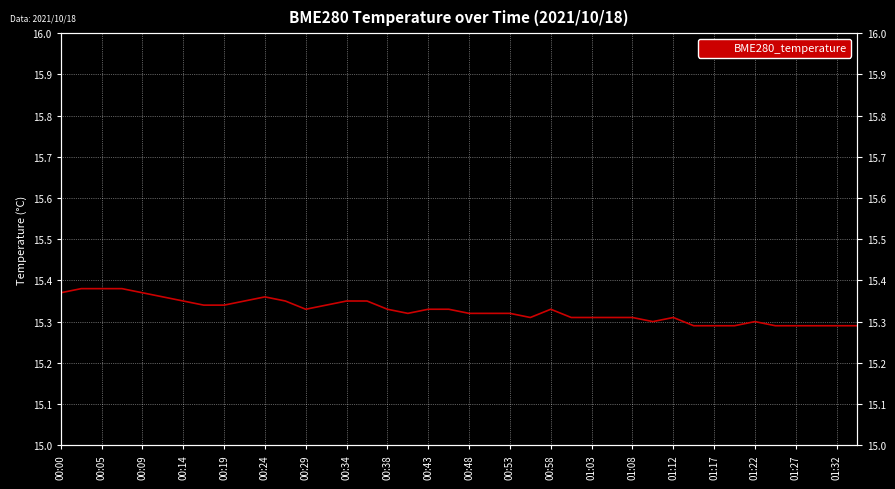

Reading right to left, what are all the values shown in this chart?

15.3	15.3	15.3	15.3	15.3	15.3	15.3	15.3	15.3	15.3	15.3	15.3	15.3	15.3	15.3	15.3	15.3	15.3	15.3	15.3	15.3	15.3	15.3	15.3	15.3	15.3	15.3	15.3	15.3	15.4	15.3	15.3	15.3	15.3	15.4	15.4	15.4	15.4	15.4	15.4